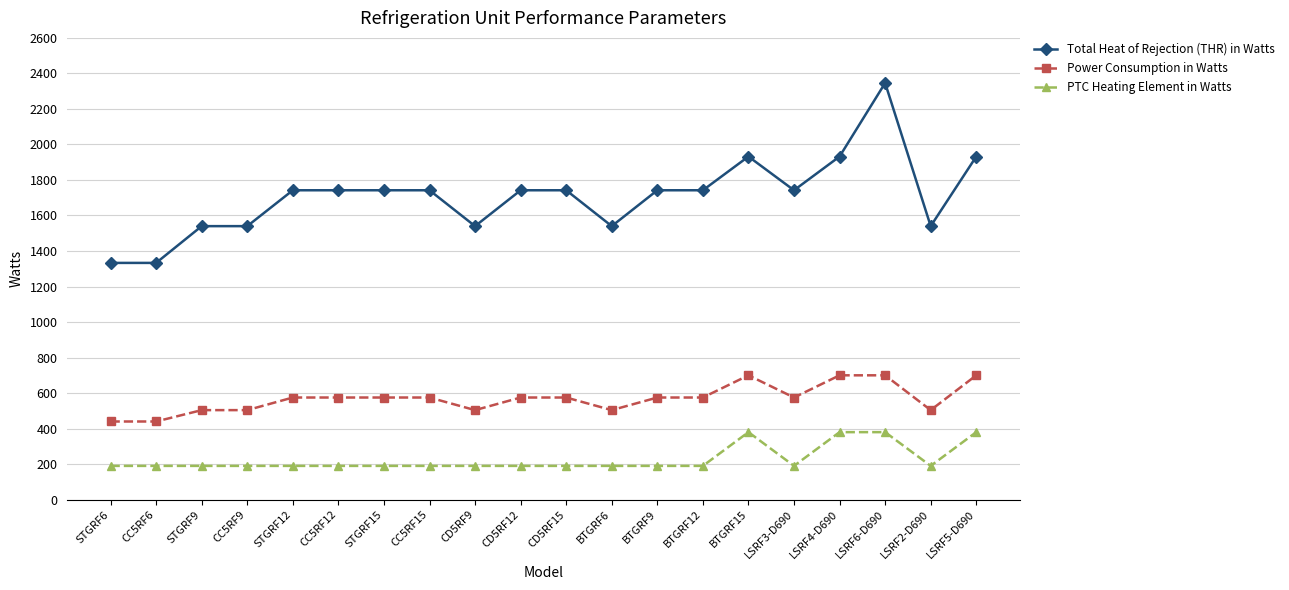

What is the difference between the Power Consumption in Watts values at CD5RF9 and BTGRF12?

71